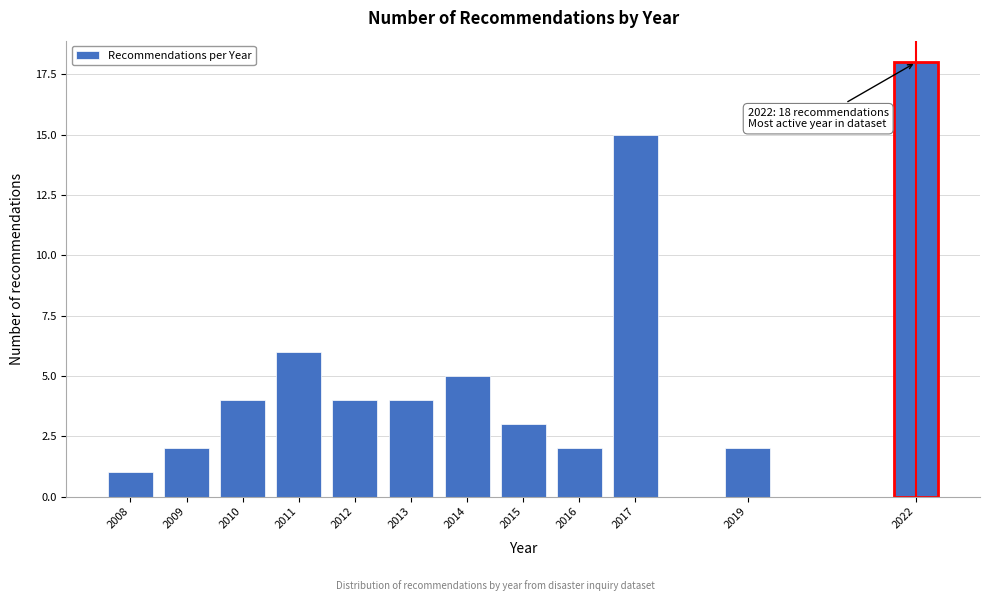

Reading left to right, transcribe all the data shown in this chart.

2008=1	2009=2	2010=4	2011=6	2012=4	2013=4	2014=5	2015=3	2016=2	2017=15	2019=2	2022=18